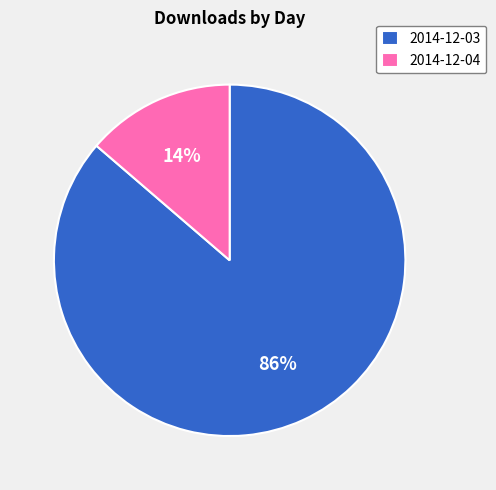

To the nearest percent, what is the combined percentage of 2014-12-04 and 2014-12-03?

100%